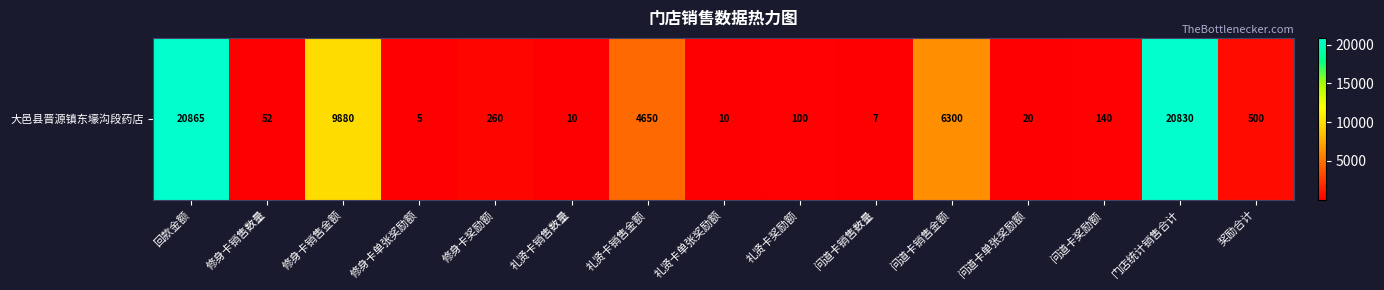

List the labels in order of value, smallest first.

修身卡单张奖励额, 问道卡销售数量, 礼贤卡销售数量, 礼贤卡单张奖励额, 问道卡单张奖励额, 修身卡销售数量, 礼贤卡奖励额, 问道卡奖励额, 修身卡奖励额, 奖励合计, 礼贤卡销售金额, 问道卡销售金额, 修身卡销售金额, 门店统计销售合计, 回款金额